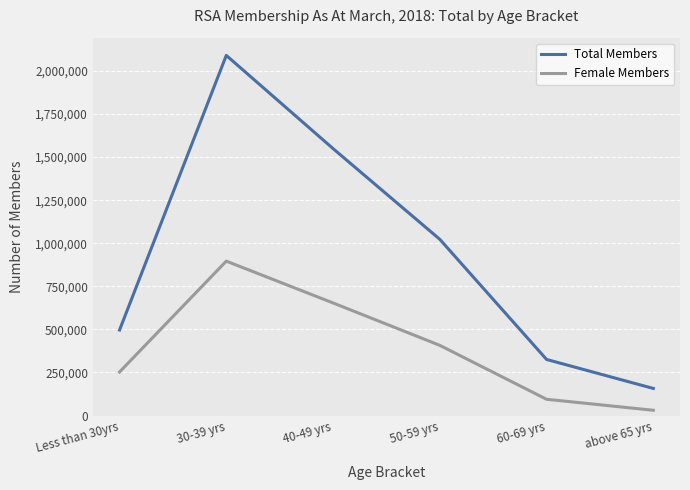

Which series has the widest spread of values?

Total Members